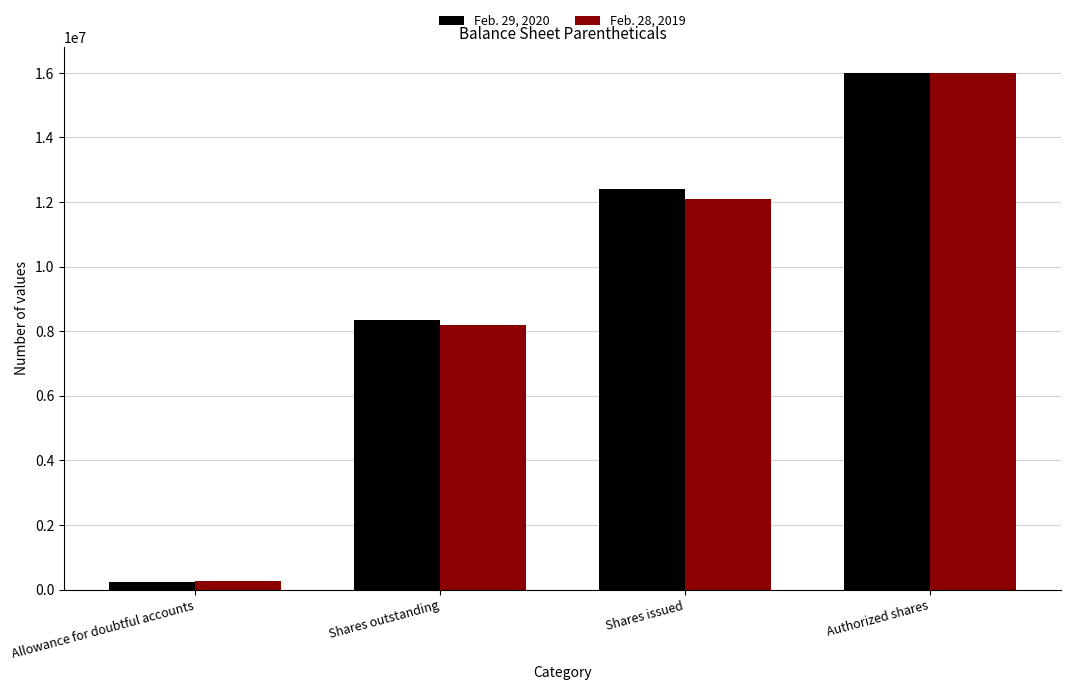

Is it true that Feb. 28, 2019 equals 268600 at Allowance for doubtful accounts?

True